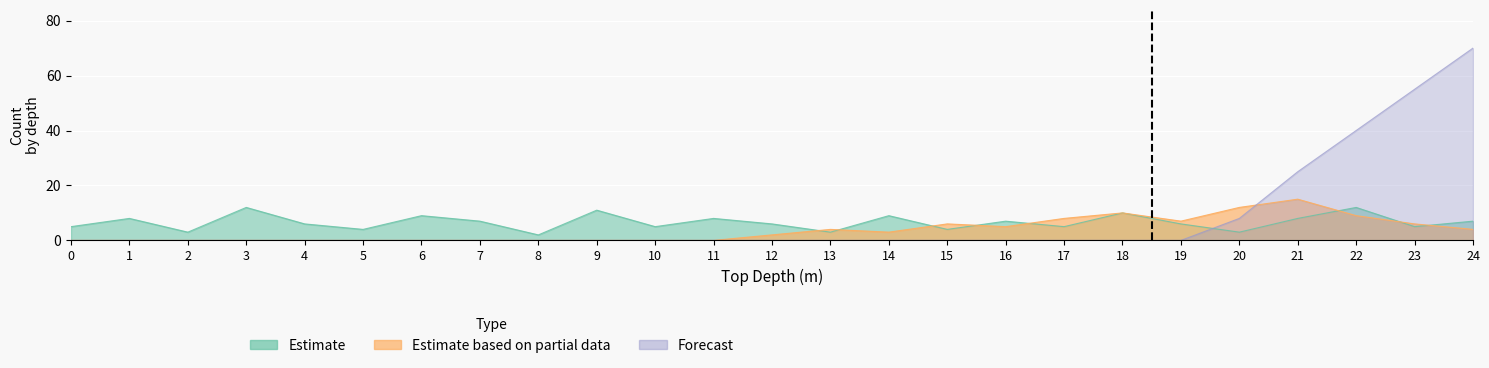

Which series ends up on top after the final intersection of Dunite and Harzburgite?

Dunite